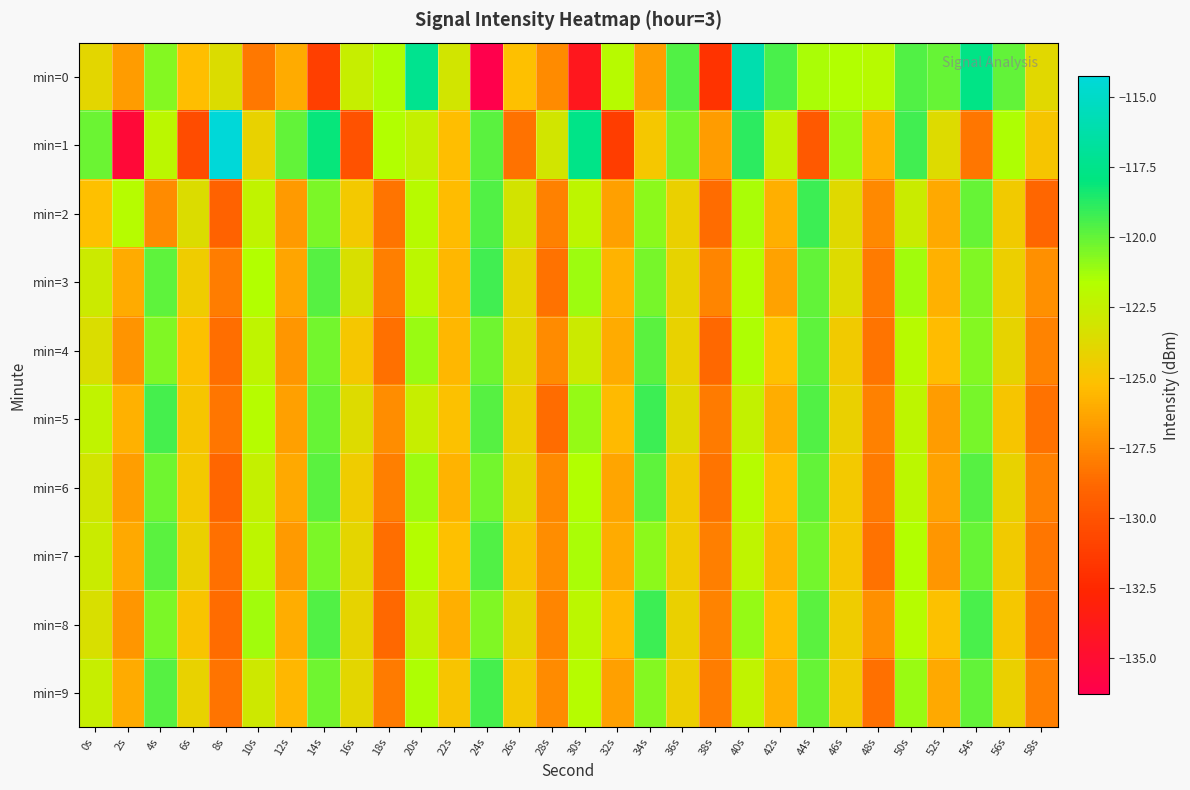

Reading left to right, extract all data points from this chart.

min=0: 0s=-123.9	2s=-126.7	4s=-120.7	6s=-125.3	8s=-123.6	10s=-128.2	12s=-126.0	14s=-131.2	16s=-122.6	18s=-121.5	20s=-117.3	22s=-123.1	24s=-136.3	26s=-125.3	28s=-127.4	30s=-134.0	32s=-121.9	34s=-126.6	36s=-119.6	38s=-131.9	40s=-116.1	42s=-119.5	44s=-121.4	46s=-121.6	48s=-121.9	50s=-119.7	52s=-120.1	54s=-117.6	56s=-120.0	58s=-123.8
min=1: 0s=-120.1	2s=-135.3	4s=-122.0	6s=-130.4	8s=-114.3	10s=-124.2	12s=-120.0	14s=-118.1	16s=-130.0	18s=-121.6	20s=-122.5	22s=-125.3	24s=-119.8	26s=-128.4	28s=-123.1	30s=-117.6	32s=-131.2	34s=-124.8	36s=-120.3	38s=-126.7	40s=-118.9	42s=-122.4	44s=-129.6	46s=-121.1	48s=-125.8	50s=-119.3	52s=-123.7	54s=-128.2	56s=-121.5	58s=-124.9
min=2: 0s=-125.2	2s=-121.8	4s=-127.4	6s=-123.6	8s=-129.1	10s=-122.3	12s=-126.8	14s=-120.5	16s=-124.7	18s=-128.3	20s=-121.9	22s=-125.4	24s=-119.6	26s=-123.2	28s=-127.8	30s=-122.1	32s=-126.5	34s=-120.8	36s=-124.3	38s=-128.7	40s=-121.4	42s=-125.9	44s=-119.2	46s=-123.8	48s=-127.5	50s=-122.7	52s=-126.2	54s=-120.1	56s=-124.6	58s=-128.9
min=3: 0s=-122.8	2s=-126.1	4s=-119.9	6s=-124.5	8s=-128.0	10s=-121.6	12s=-126.3	14s=-119.7	16s=-123.4	18s=-127.9	20s=-122.0	22s=-125.6	24s=-119.3	26s=-124.0	28s=-128.4	30s=-121.2	32s=-125.7	34s=-120.4	36s=-124.1	38s=-127.6	40s=-121.7	42s=-126.4	44s=-120.0	46s=-123.7	48s=-128.1	50s=-121.3	52s=-125.8	54s=-120.6	56s=-124.4	58s=-127.2
min=4: 0s=-123.5	2s=-127.0	4s=-120.6	6s=-125.1	8s=-128.6	10s=-122.2	12s=-126.9	14s=-120.3	16s=-124.8	18s=-128.5	20s=-121.1	22s=-125.6	24s=-120.2	26s=-123.9	28s=-127.4	30s=-122.8	32s=-126.1	34s=-119.8	36s=-124.2	38s=-128.8	40s=-121.5	42s=-125.2	44s=-119.9	46s=-124.6	48s=-128.3	50s=-121.9	52s=-125.4	54s=-120.7	56s=-124.1	58s=-127.7
min=5: 0s=-122.3	2s=-125.8	4s=-119.4	6s=-124.9	8s=-128.2	10s=-121.8	12s=-126.5	14s=-120.1	16s=-123.7	18s=-127.3	20s=-122.6	22s=-125.1	24s=-119.7	26s=-124.4	28s=-128.7	30s=-121.0	32s=-125.5	34s=-119.2	36s=-123.8	38s=-128.1	40s=-122.4	42s=-126.0	44s=-119.6	46s=-124.3	48s=-127.8	50s=-122.1	52s=-126.7	54s=-120.4	56s=-124.9	58s=-128.4
min=6: 0s=-123.1	2s=-126.6	4s=-120.2	6s=-124.7	8s=-128.9	10s=-122.5	12s=-126.2	14s=-119.8	16s=-124.5	18s=-127.9	20s=-121.2	22s=-125.7	24s=-120.3	26s=-124.0	28s=-127.5	30s=-121.6	32s=-126.3	34s=-119.9	36s=-124.6	38s=-128.3	40s=-121.8	42s=-125.3	44s=-120.0	46s=-124.7	48s=-128.1	50s=-122.0	52s=-126.4	54s=-119.7	56s=-124.2	58s=-127.8
min=7: 0s=-122.7	2s=-126.2	4s=-119.8	6s=-124.3	8s=-128.5	10s=-122.1	12s=-126.8	14s=-120.5	16s=-124.0	18s=-128.6	20s=-121.7	22s=-125.2	24s=-119.6	26s=-124.9	28s=-127.3	30s=-121.4	32s=-126.1	34s=-120.8	36s=-124.5	38s=-127.9	40s=-122.2	42s=-125.7	44s=-120.3	46s=-124.8	48s=-128.4	50s=-121.6	52s=-126.9	54s=-120.1	56s=-124.6	58s=-128.2
min=8: 0s=-123.4	2s=-126.9	4s=-120.5	6s=-125.0	8s=-128.7	10s=-121.3	12s=-126.0	14s=-119.6	16s=-124.1	18s=-128.8	20s=-122.4	22s=-125.9	24s=-120.6	26s=-124.1	28s=-127.6	30s=-122.0	32s=-125.5	34s=-119.2	36s=-124.3	38s=-127.7	40s=-121.0	42s=-125.4	44s=-119.8	46s=-124.5	48s=-127.2	50s=-121.8	52s=-125.1	54s=-119.5	56s=-124.8	58s=-128.6
min=9: 0s=-122.6	2s=-126.1	4s=-119.7	6s=-124.2	8s=-128.3	10s=-122.9	12s=-125.6	14s=-120.2	16s=-123.9	18s=-128.1	20s=-121.5	22s=-125.0	24s=-119.4	26s=-124.7	28s=-127.4	30s=-121.8	32s=-126.5	34s=-120.7	36s=-124.4	38s=-128.0	40s=-122.3	42s=-125.8	44s=-120.1	46s=-124.6	48s=-128.5	50s=-121.1	52s=-126.2	54s=-120.0	56s=-124.3	58s=-127.9